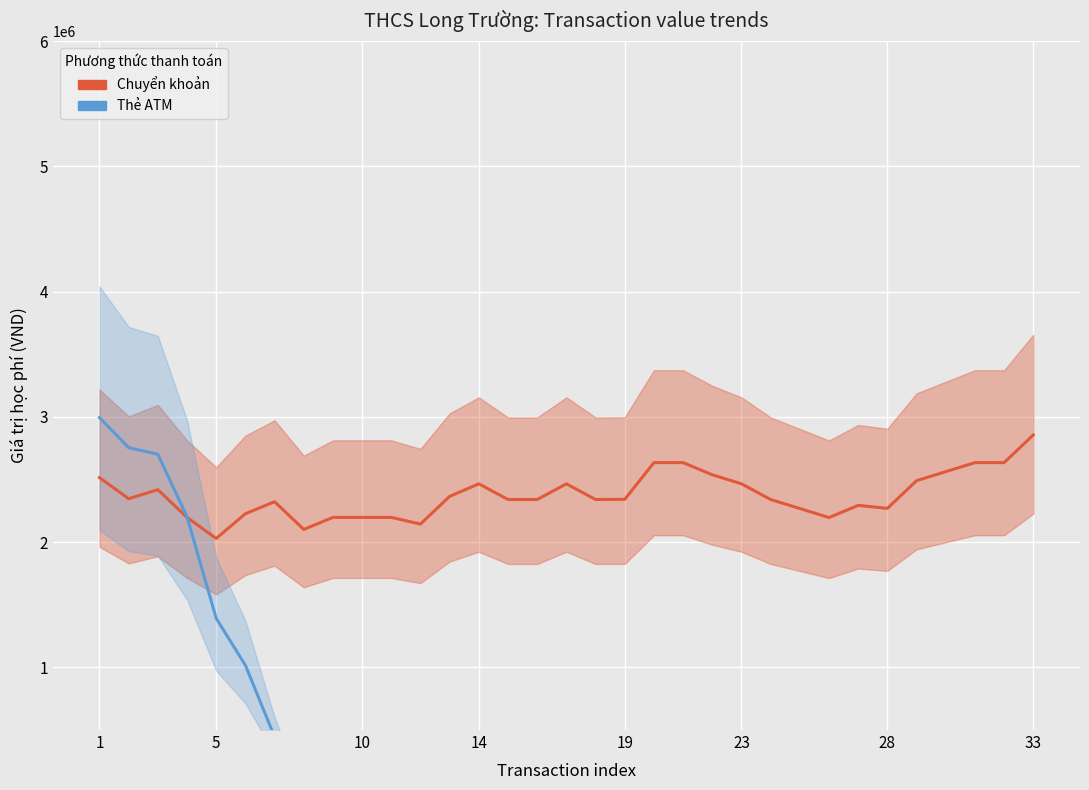

Rank the series at 30 from highest to lowest value.

Chuyển khoản, Thẻ ATM